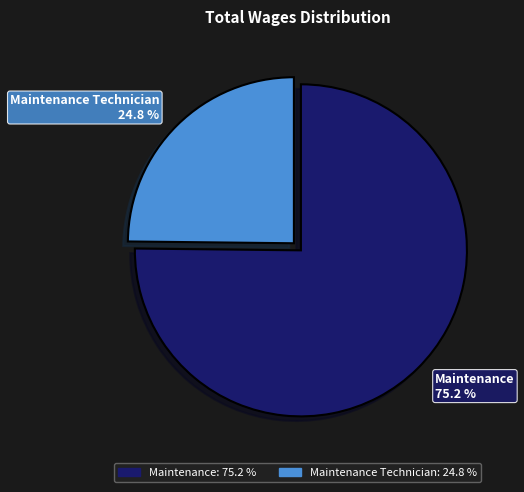

True or false: Maintenance accounts for 75% of the total.

True